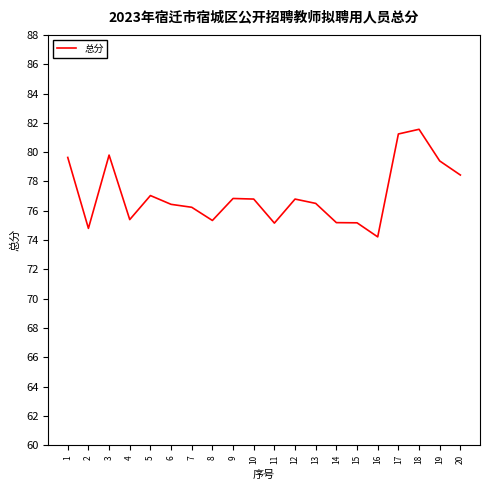

What is the change in value from 5 to 16?

-2.8